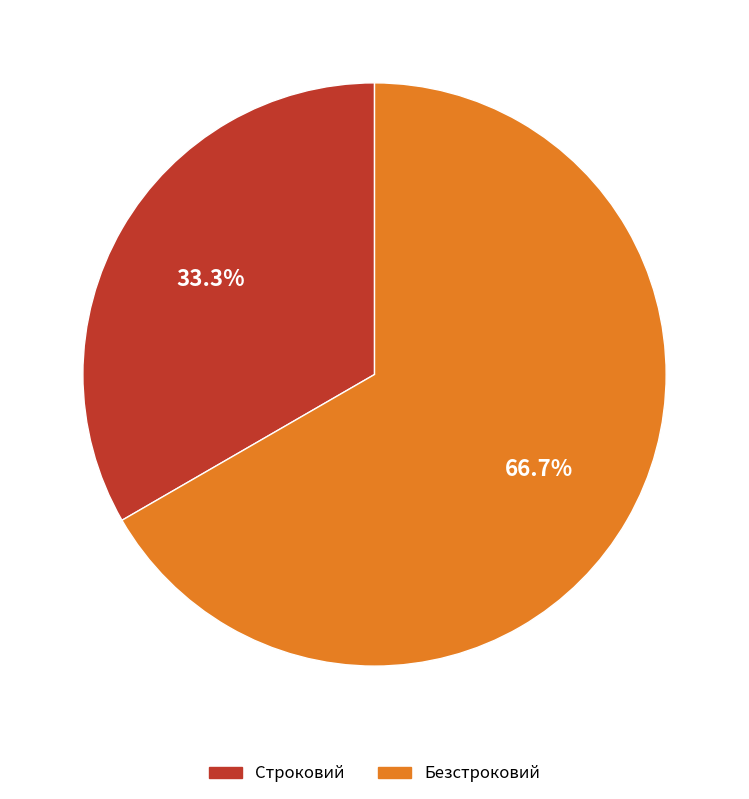

What is the ratio of the value at Строковий to the value at Безстроковий?

0.5